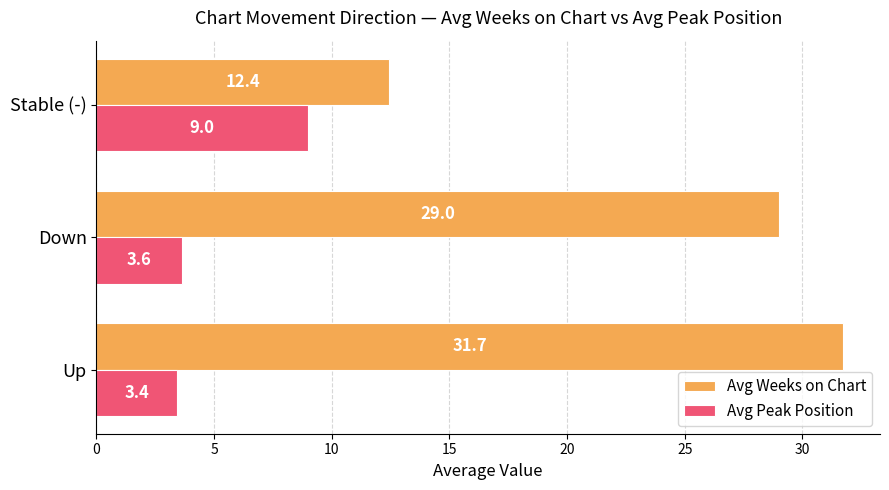

What is the total value across all series at Stable (-)?

21.4